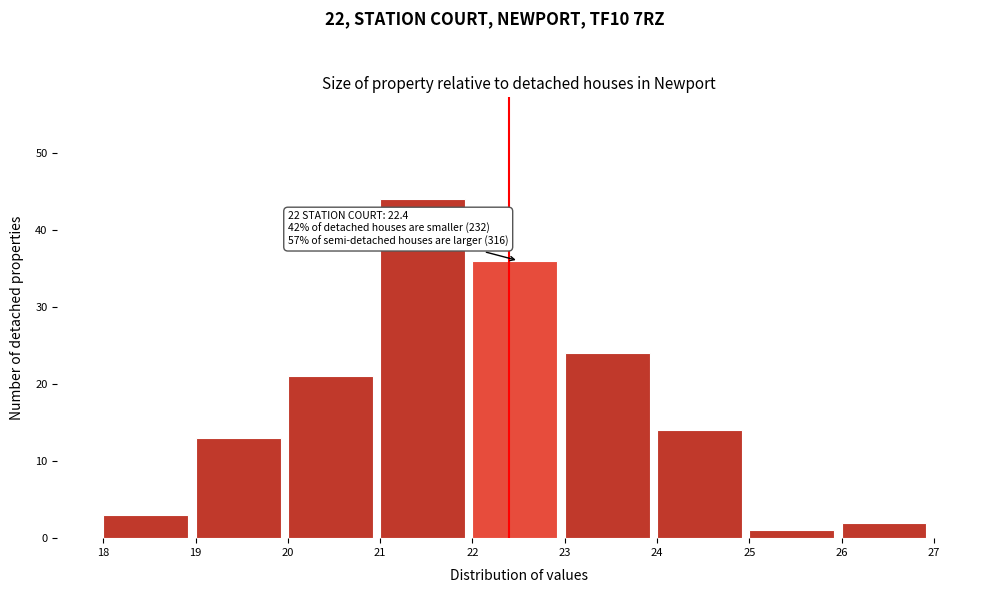

Which range on the x-axis has the tallest bar?

21 to 22